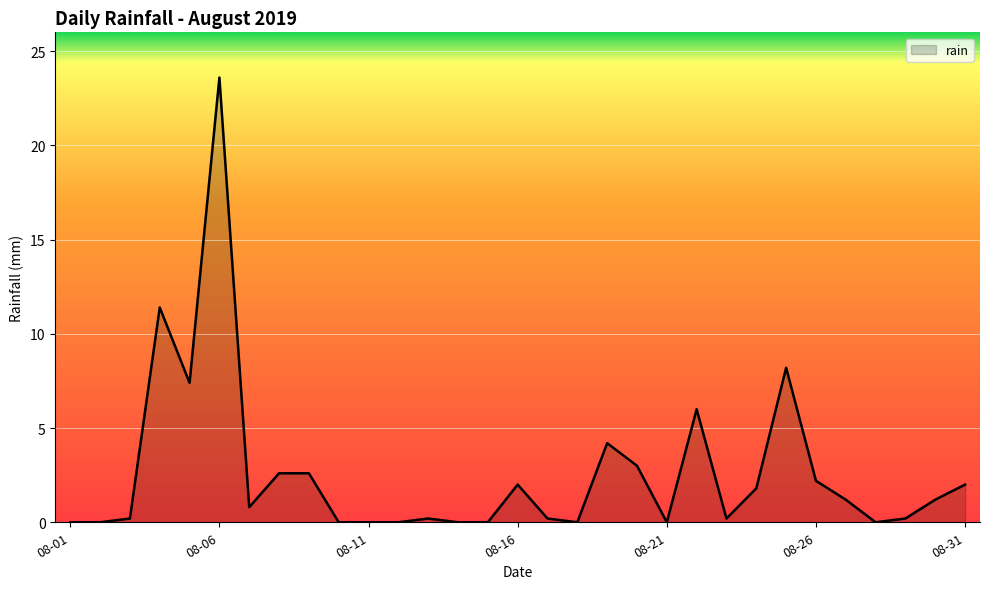

What is the difference between the maximum and minimum values?

23.6